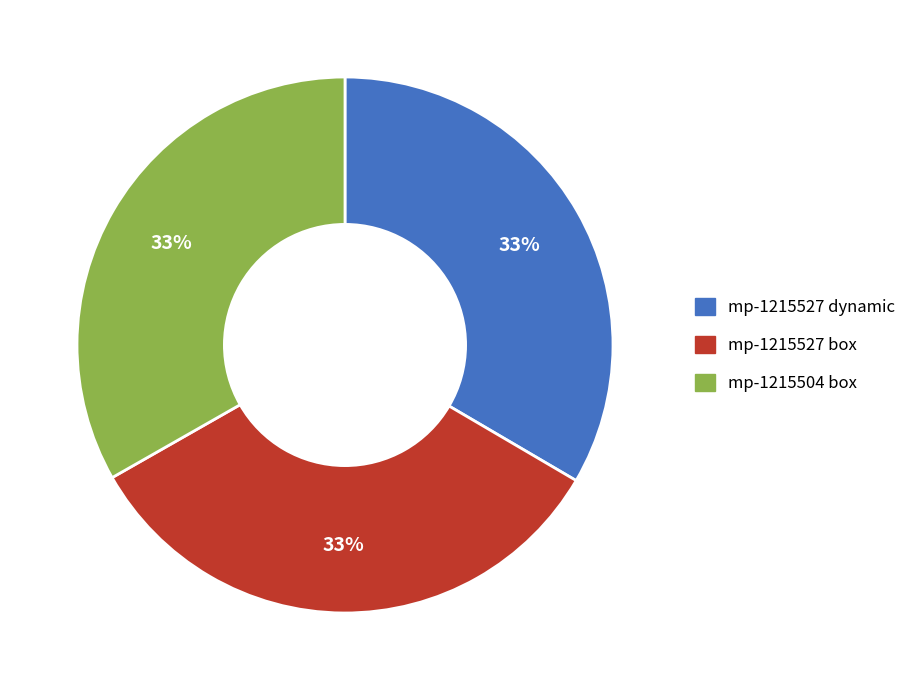

Approximately how many times larger is the value at mp-1215527 dynamic compared to mp-1215527 box?

1.0